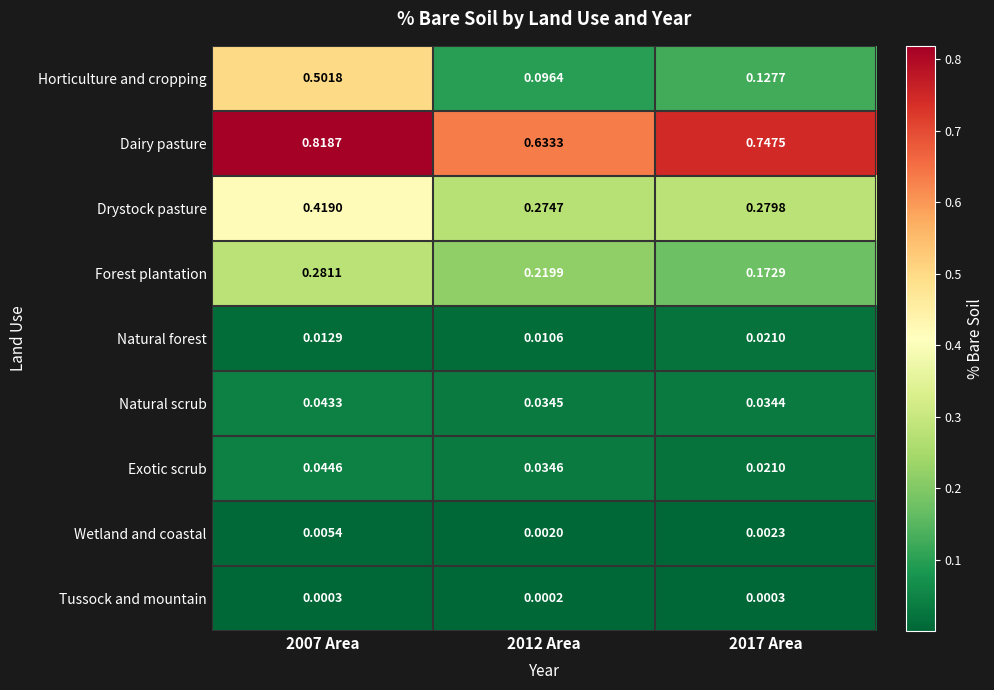

List the series in order of their peak value, lowest first.

Tussock and mountain, Wetland and coastal, Natural forest, Natural scrub, Exotic scrub, Forest plantation, Drystock pasture, Horticulture and cropping, Dairy pasture